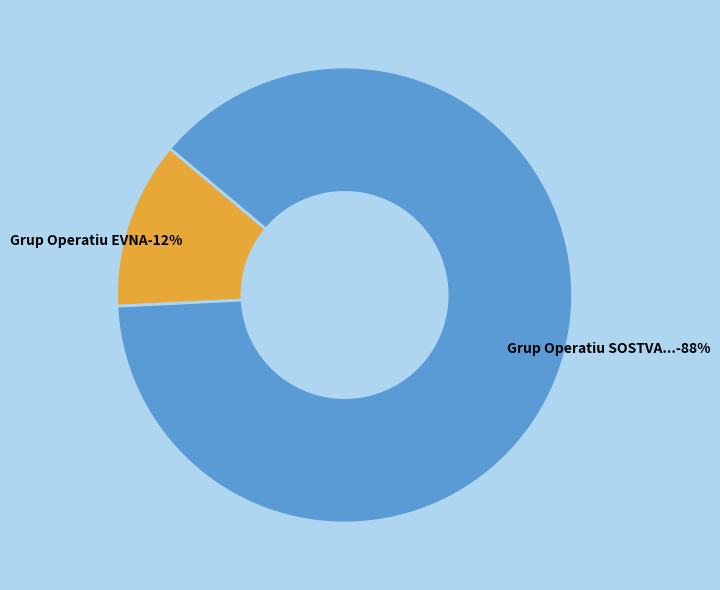

Rank the categories by value from lowest to highest.

Grup Operatiu EVNA, Grup Operatiu SOSTVAC